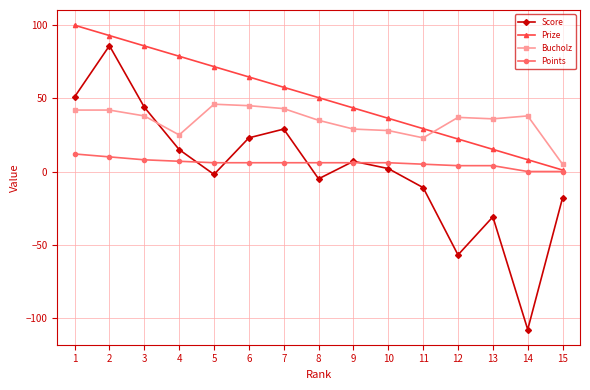

Which series has the largest total across all categories?

Prize